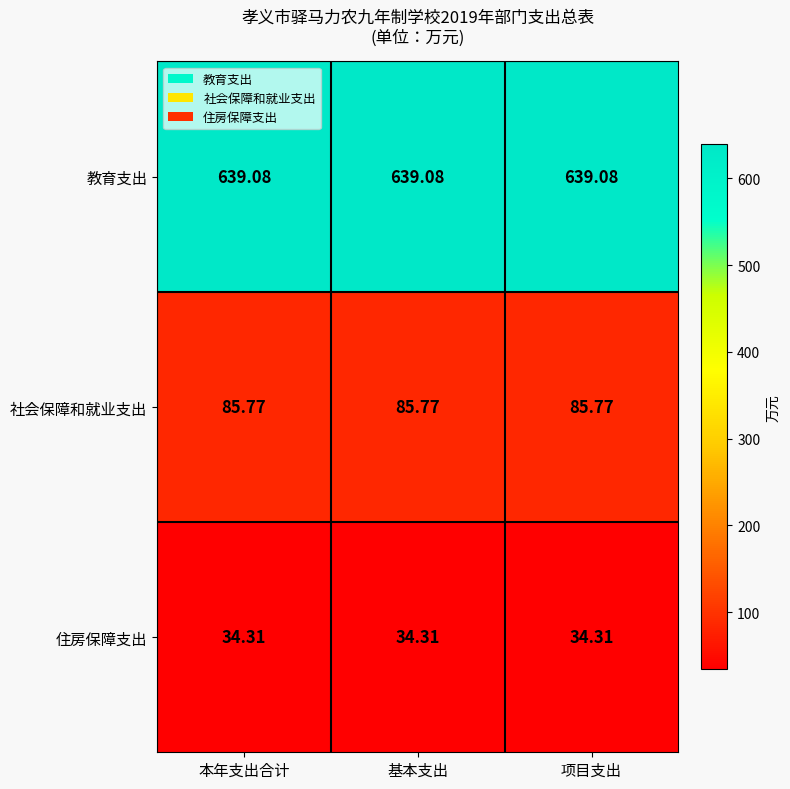

Is the value of 社会保障和就业支出 at 项目支出 greater than the value of 住房保障支出 at 项目支出?

Yes